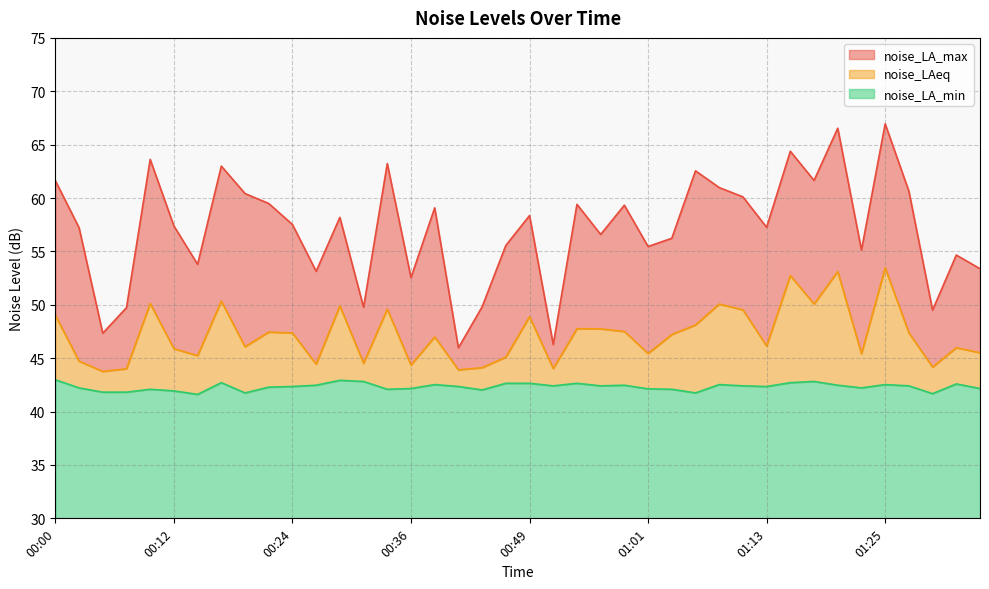

What is the label of the 23rd point from the right?

00:41